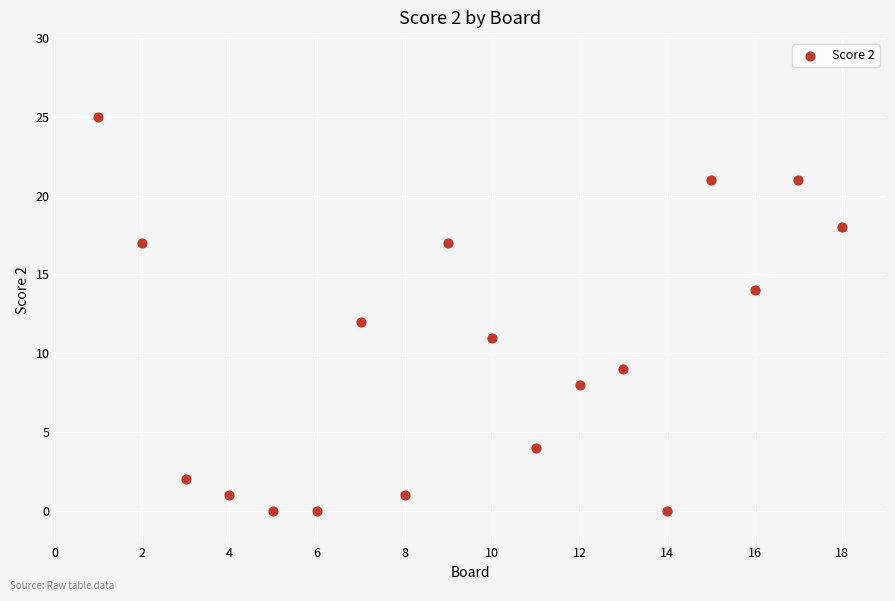

What is the range of Y values (max minus min)?

25